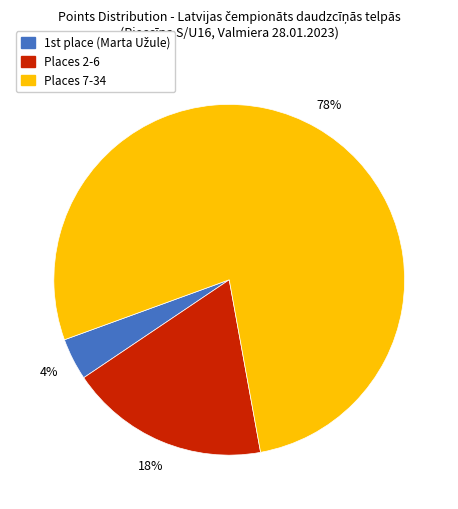

Does any single category account for the majority?

Yes